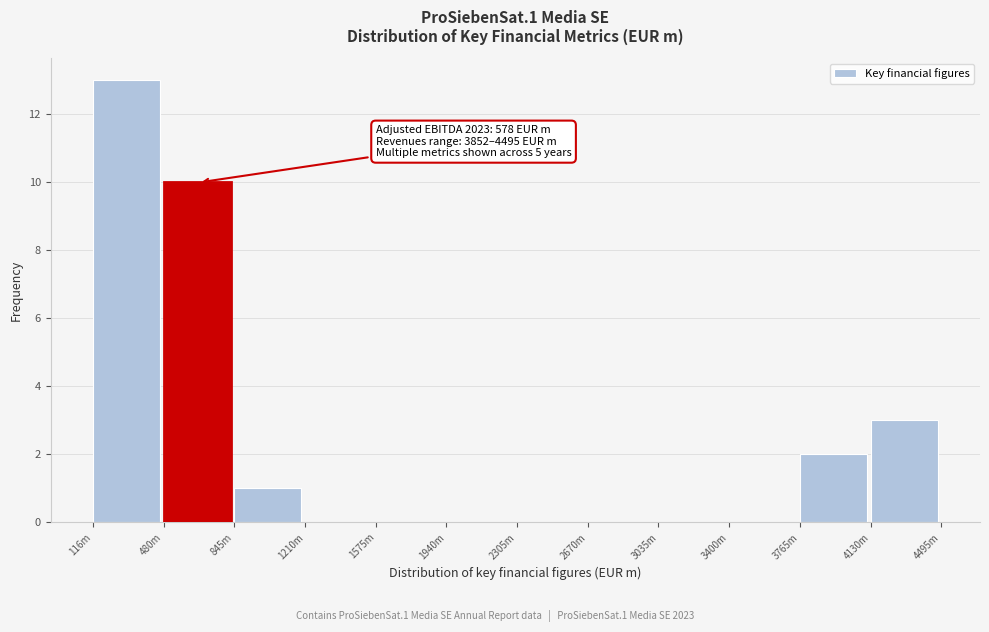

Reading left to right, what are all the values shown in this chart?

116m=13	480m=10	845m=1	1210m=0	1575m=0	1940m=0	2305m=0	2670m=0	3035m=0	3400m=0	3765m=2	4130m=3